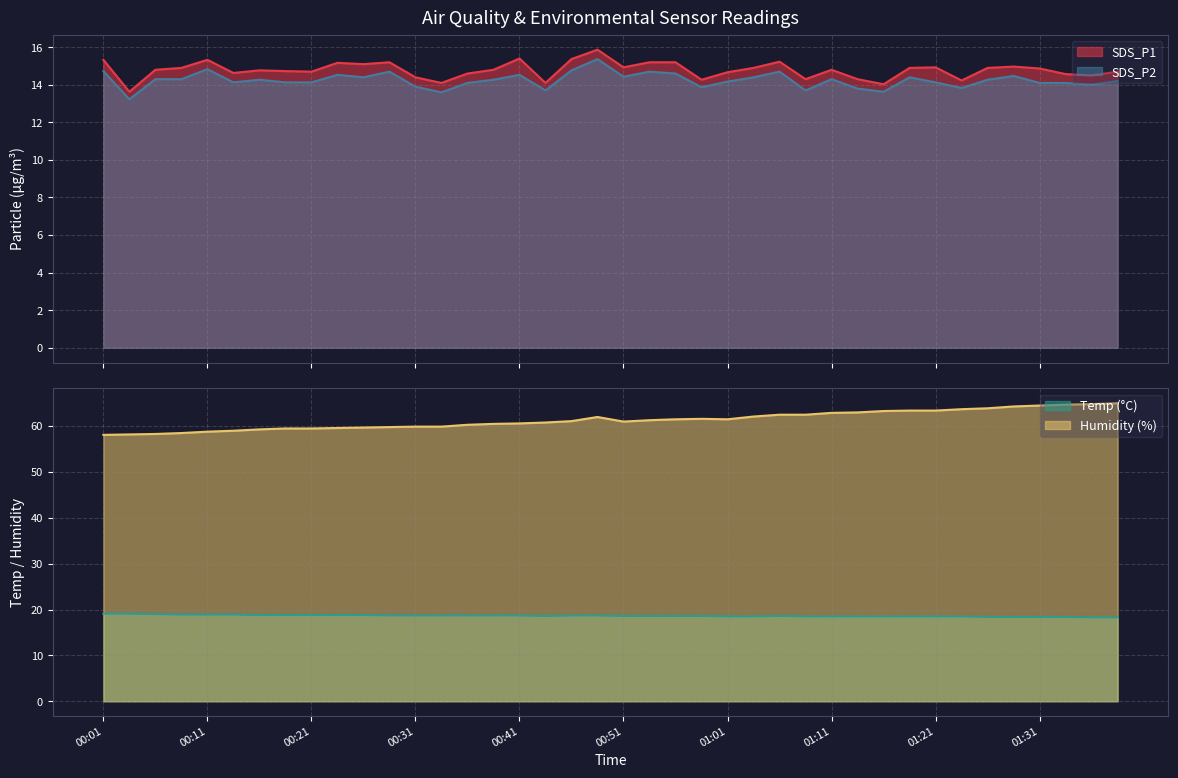

What is the maximum value shown in the chart?

65.0